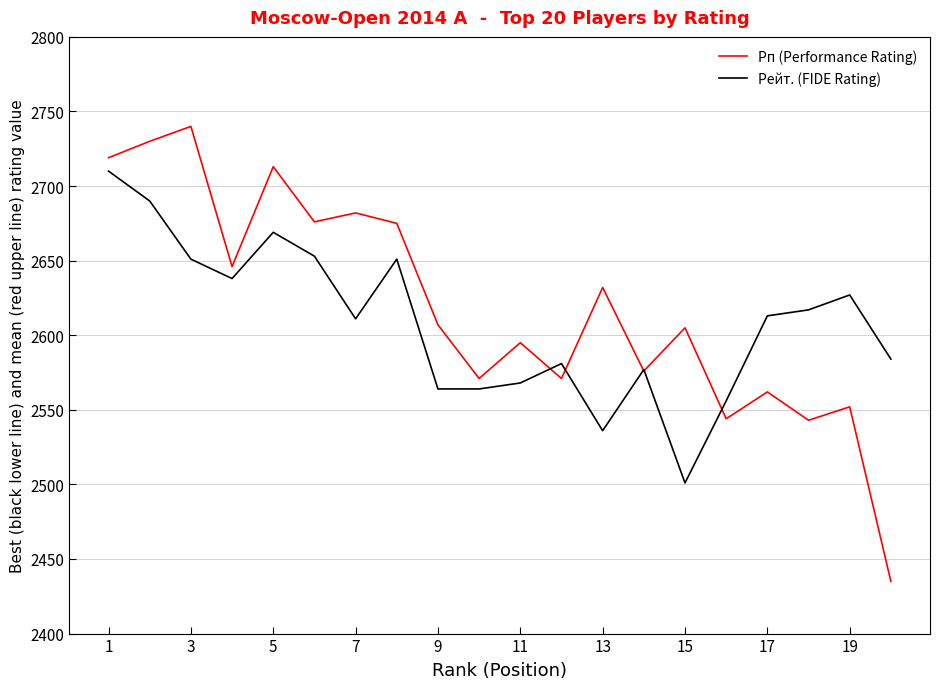

After their last crossing, which series has the higher values: Рп (Performance Rating) or Рейт. (FIDE Rating)?

Рейт. (FIDE Rating)